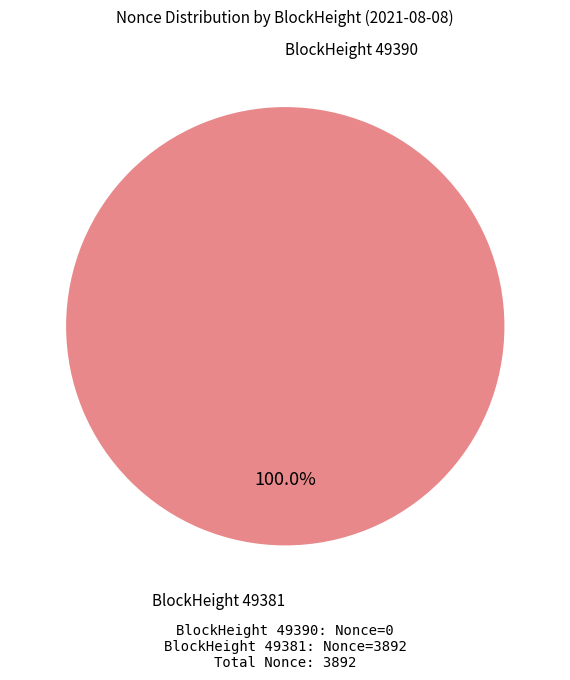

True or false: 49390 accounts for 0% of the total.

True